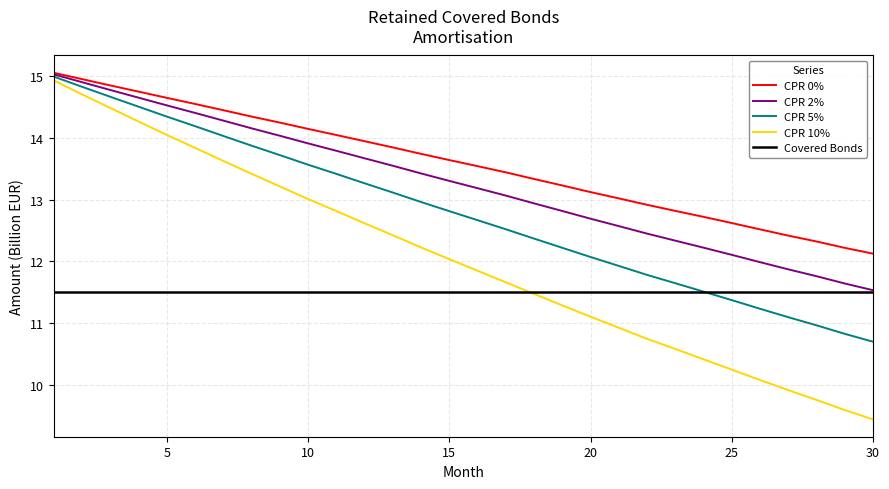

What are all the series names shown in the legend?

CPR 0%, CPR 2%, CPR 5%, CPR 10%, Covered Bonds